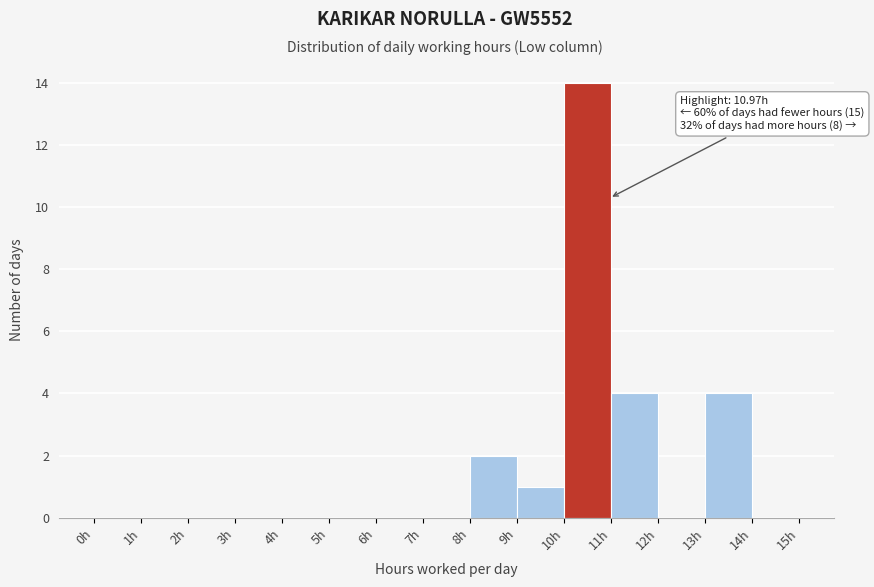

Over which range of the x-axis is the bar tallest?

10 to 11